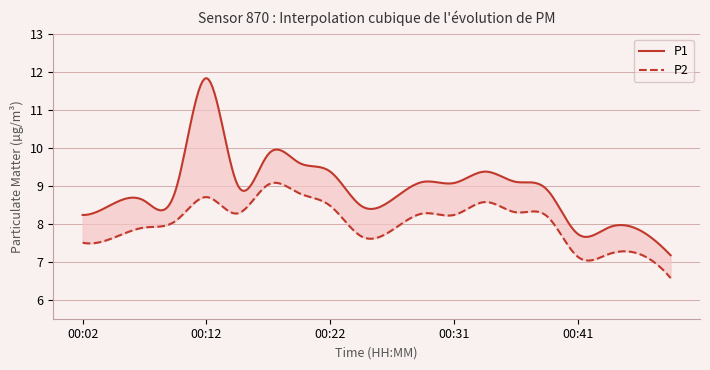

List the series in order of their peak value, highest first.

P1, P2